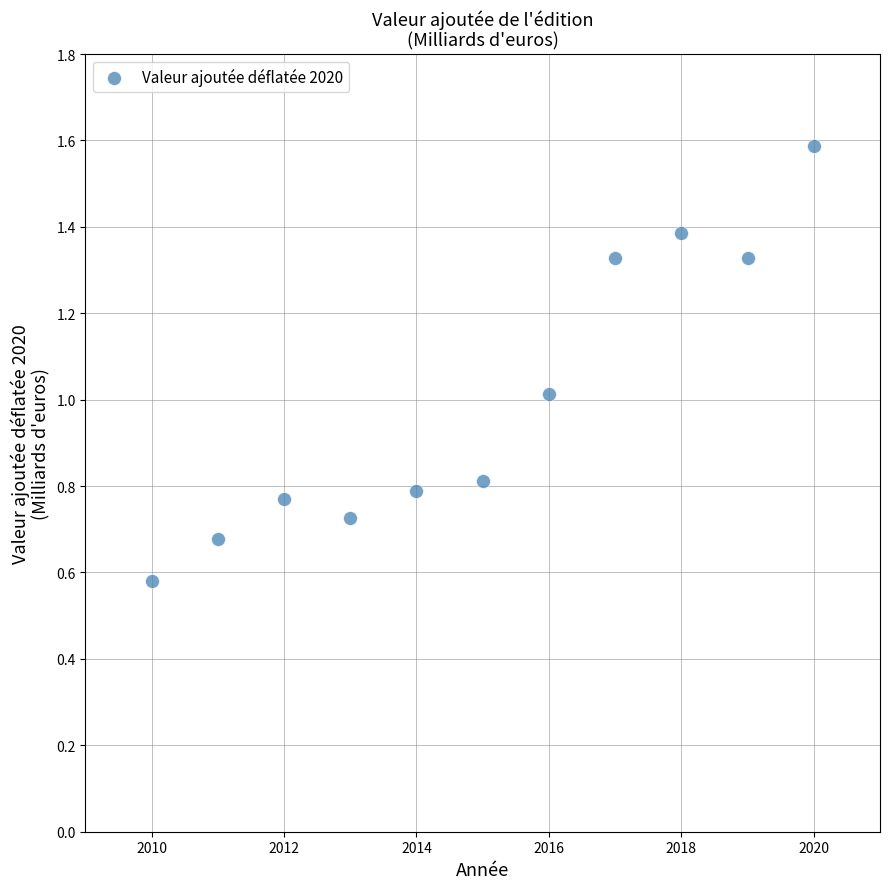

What is the average Y value?

1.0